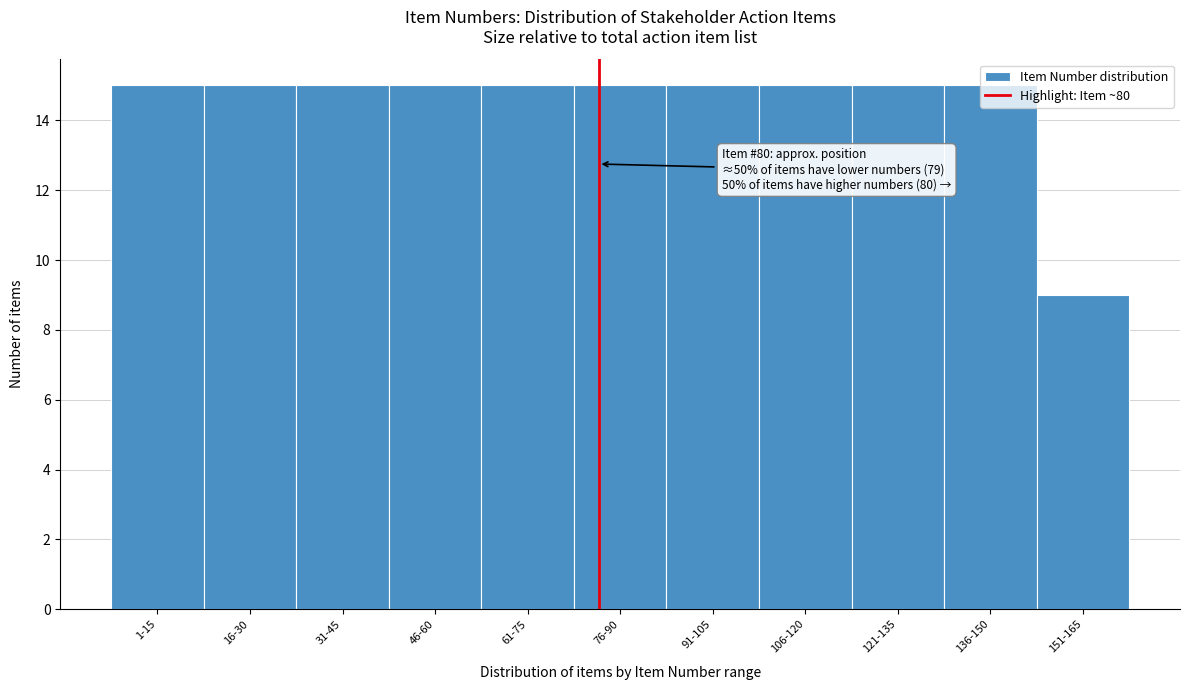

What is the minimum value shown in the chart?

9